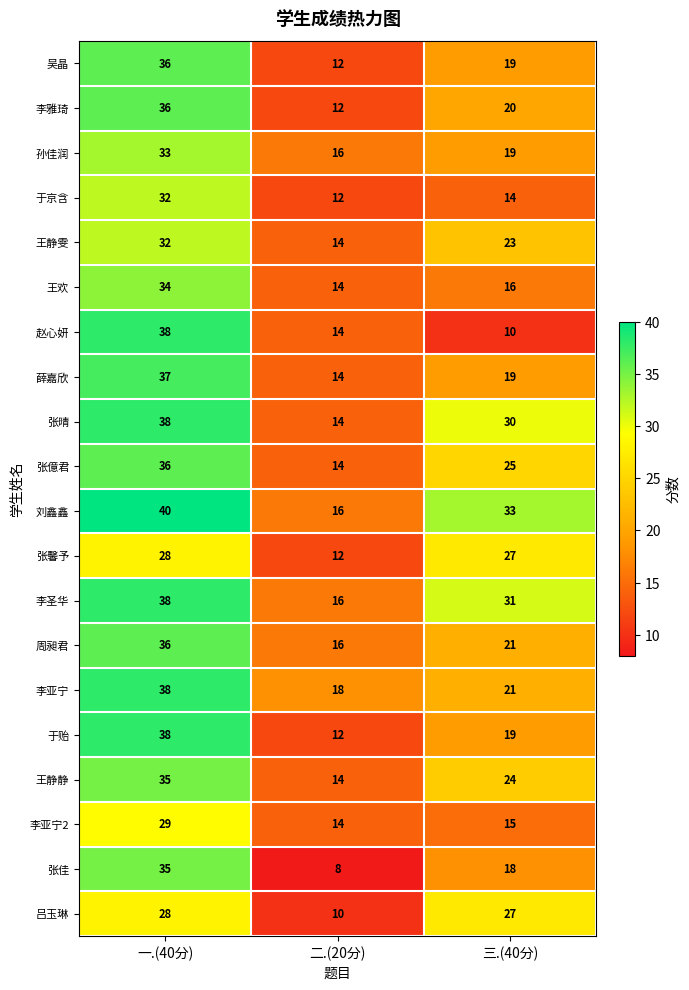

What is the lowest value of the 刘鑫鑫 series?

16